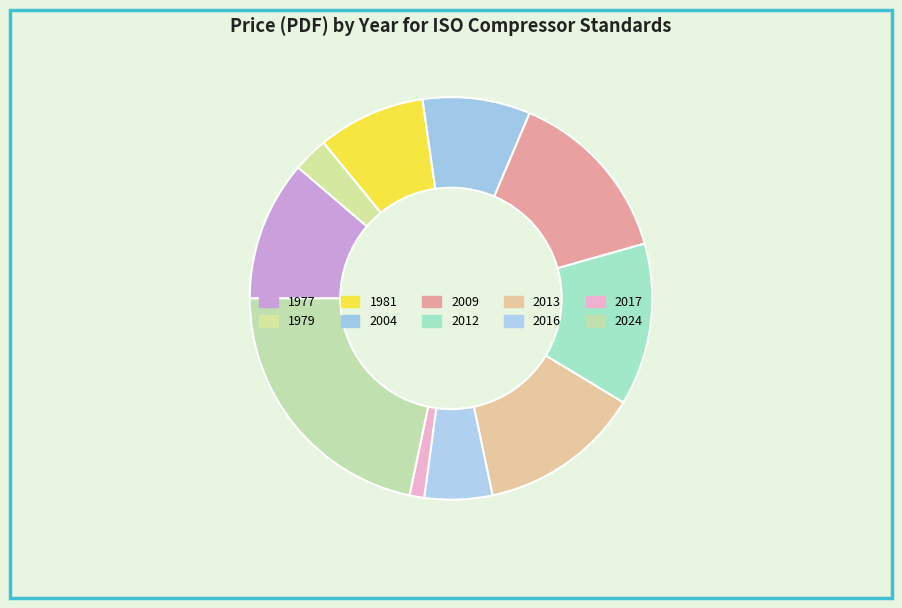

True or false: 2009 accounts for 1% of the total.

False